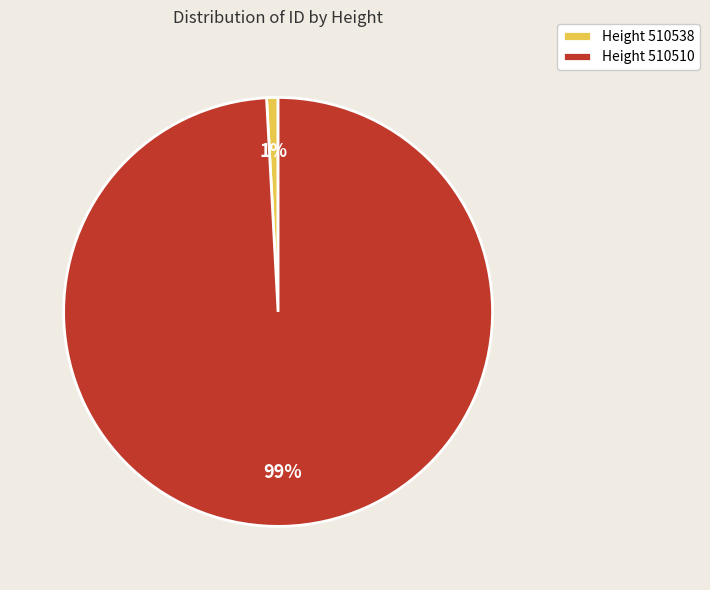

The Height 510538 slice represents 1% of the pie. True or false?

True